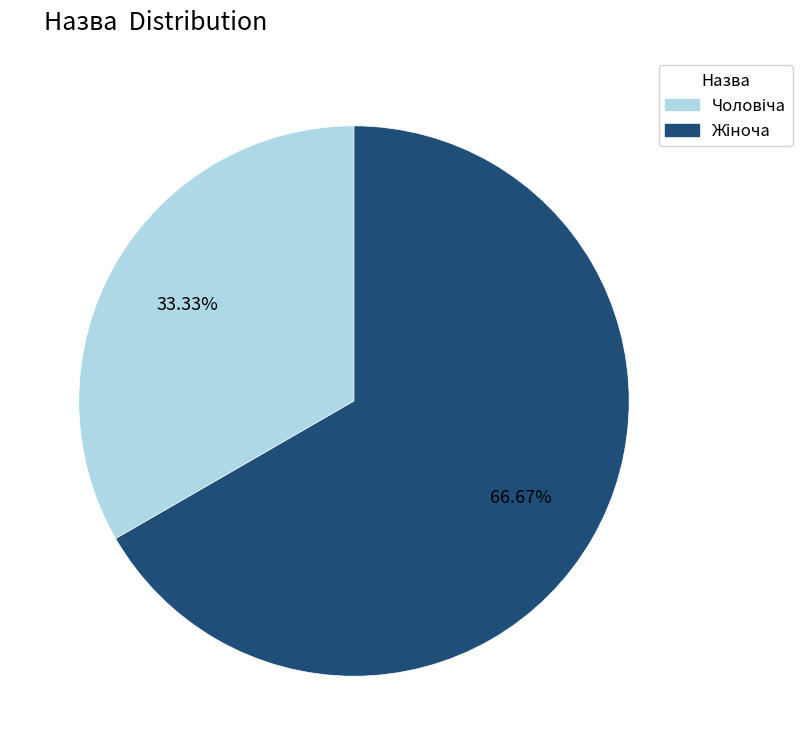

Is there any slice that represents more than half of the pie?

Yes